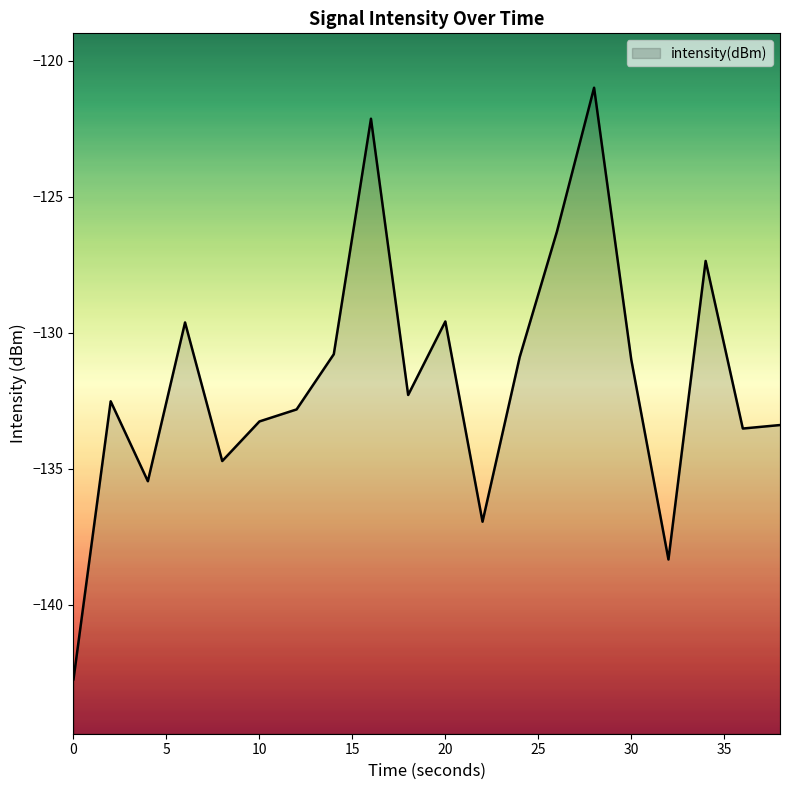

What is the greatest value displayed?

-121.0